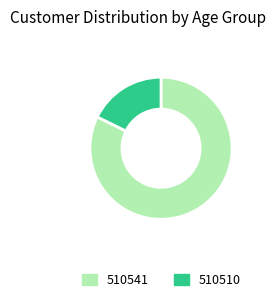

Is it true that 510510 is 18% of the pie?

True